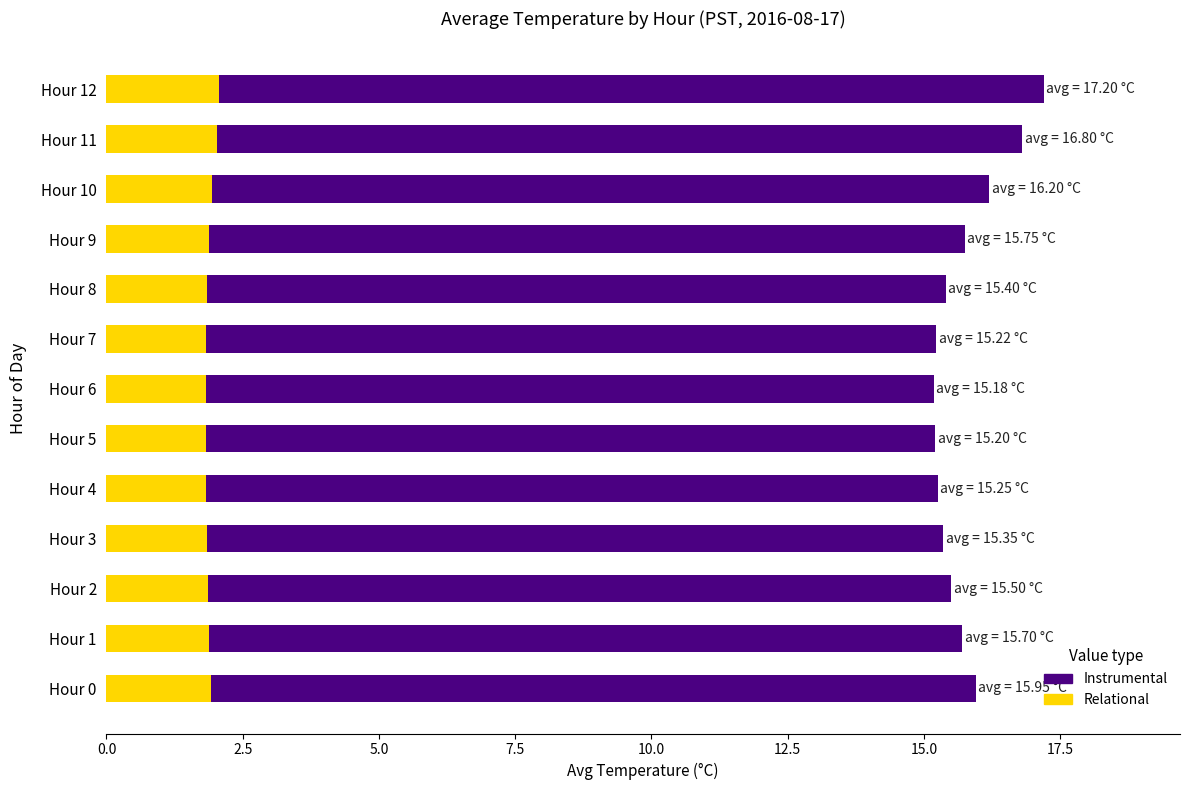

What is the total value across all series at Hour 6?

15.2